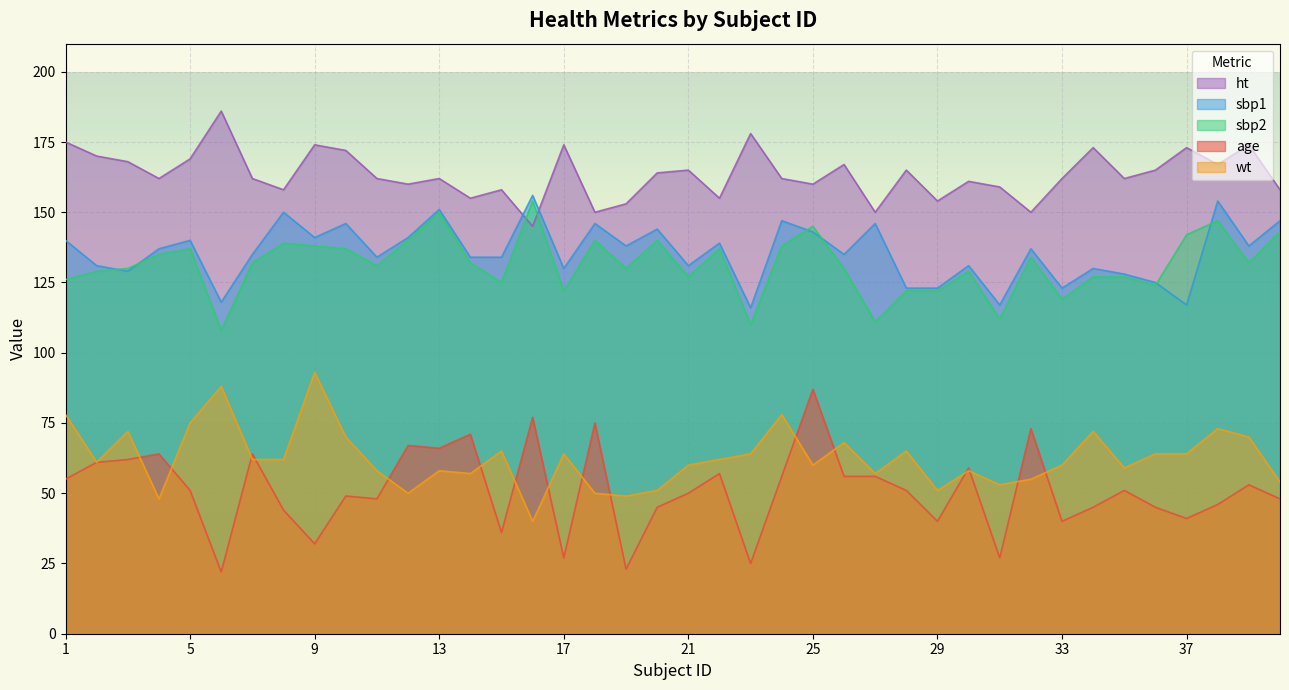

In age, how many points are lower than both neighbors (excluding endpoints)?

12